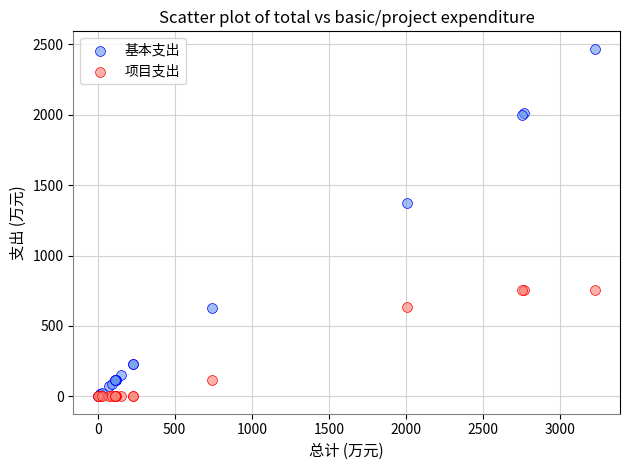

Which series has the widest spread of Y values?

基本支出